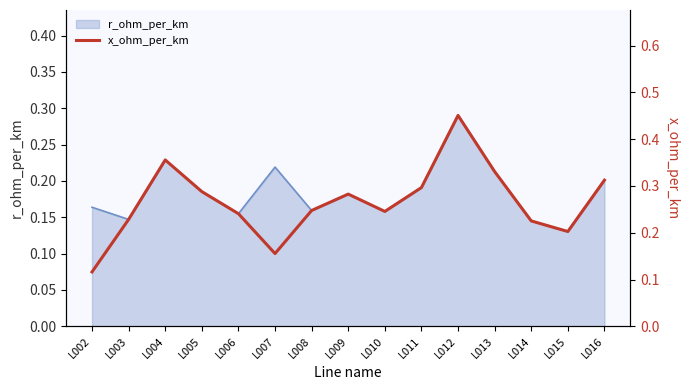

What is the sum of all values?

4.0